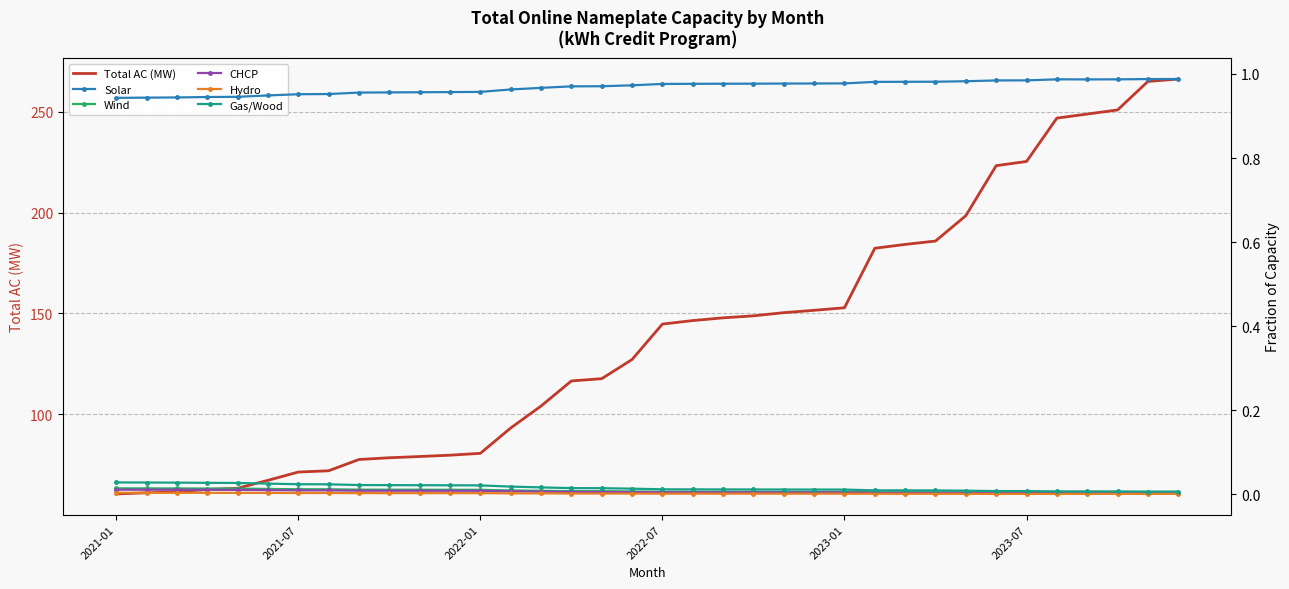

Count the CHCP values in the range 0 to 1.

36